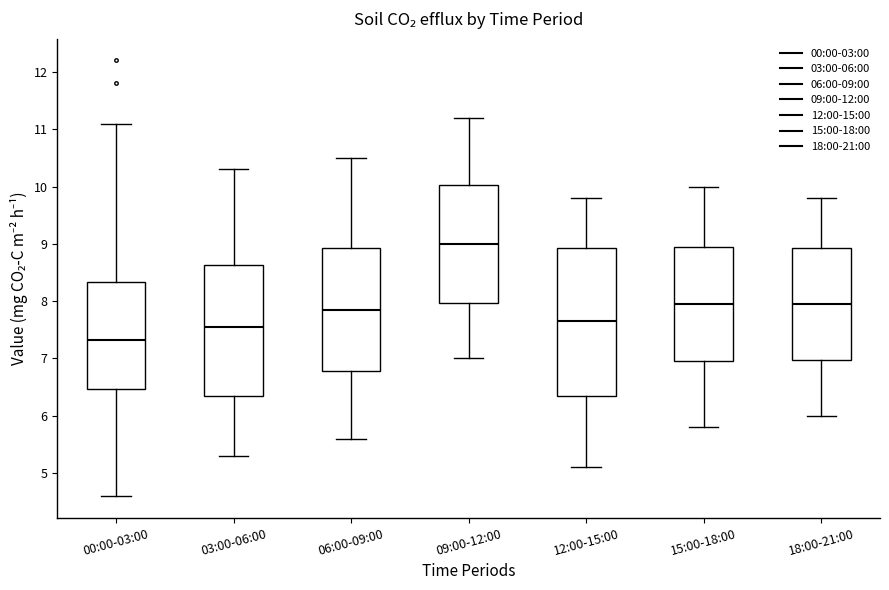

Which box has the lowest median line?

00:00-03:00